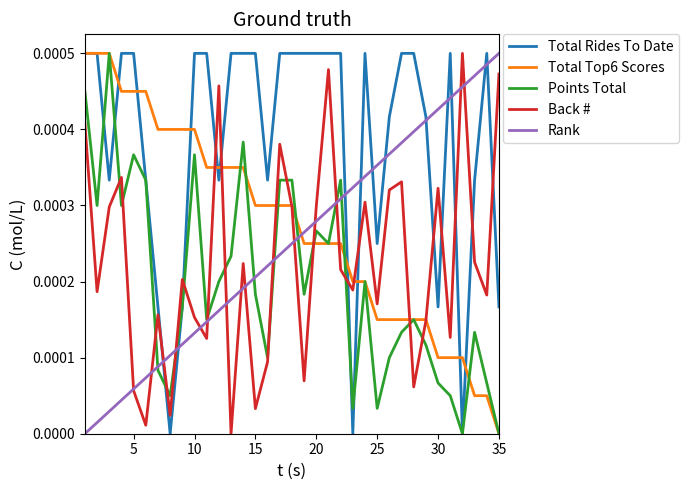

Which series has the largest total across all categories?

Total Rides To Date